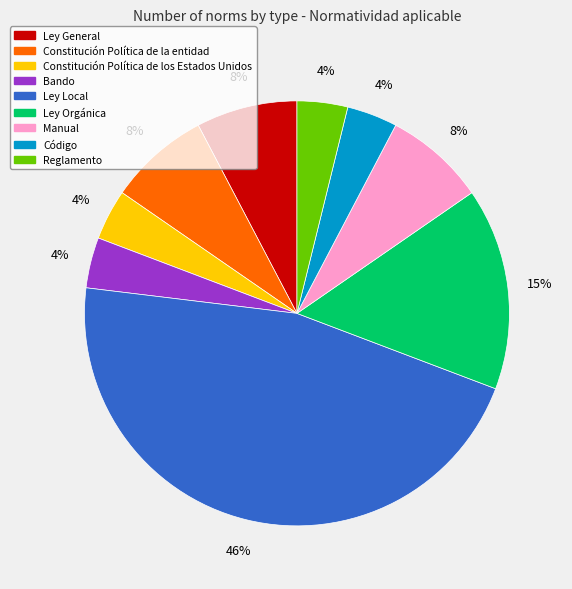

To the nearest percent, what is the combined percentage of Código and Ley General?

12%